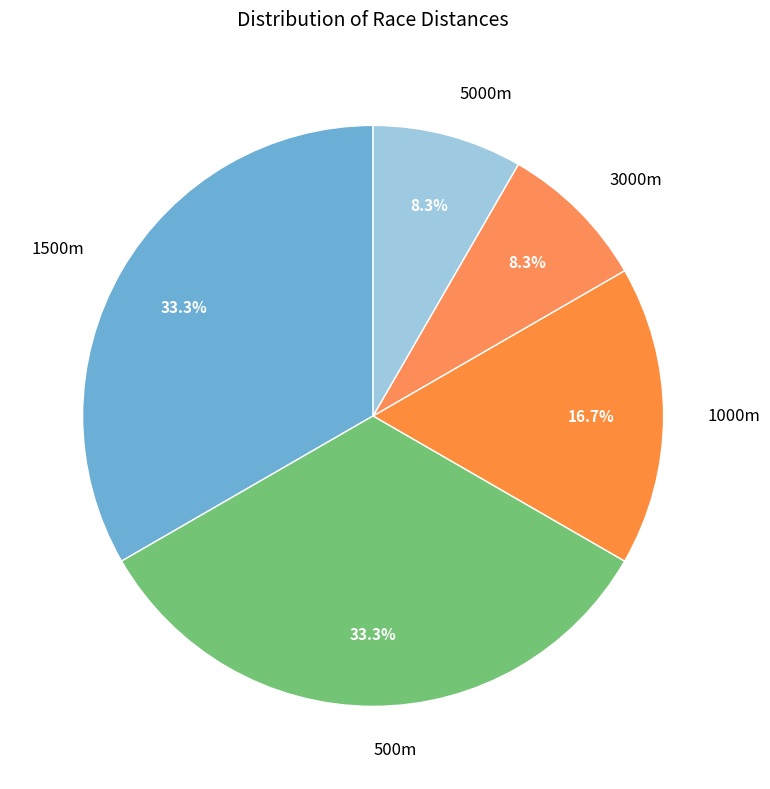

What is the ratio of the value at 5000m to the value at 1000m?

0.5